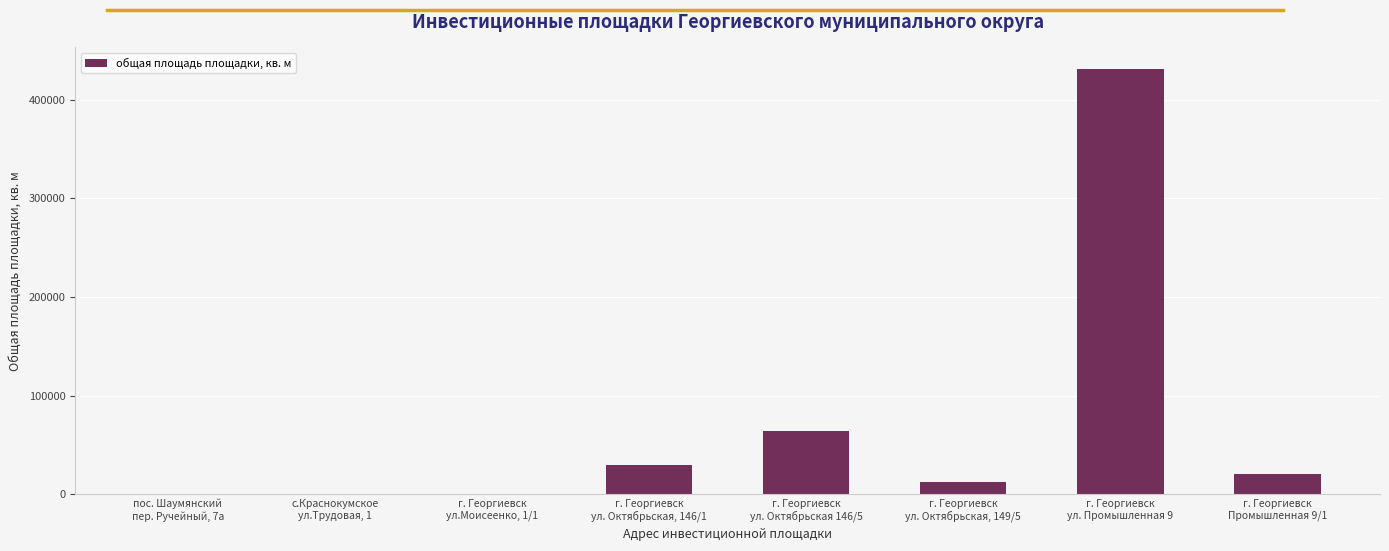

What is the sum of all values?

558524.5